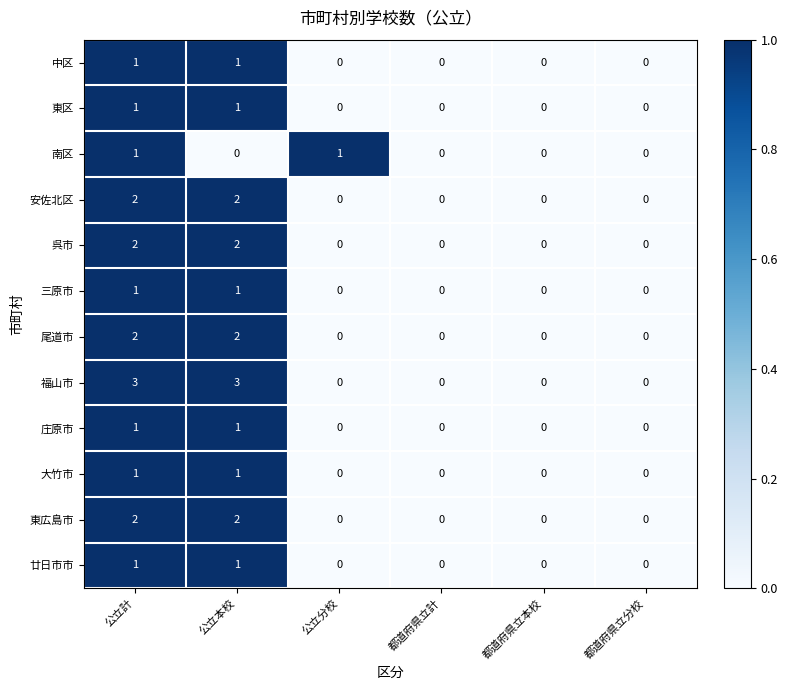

What is the greatest value displayed?

3